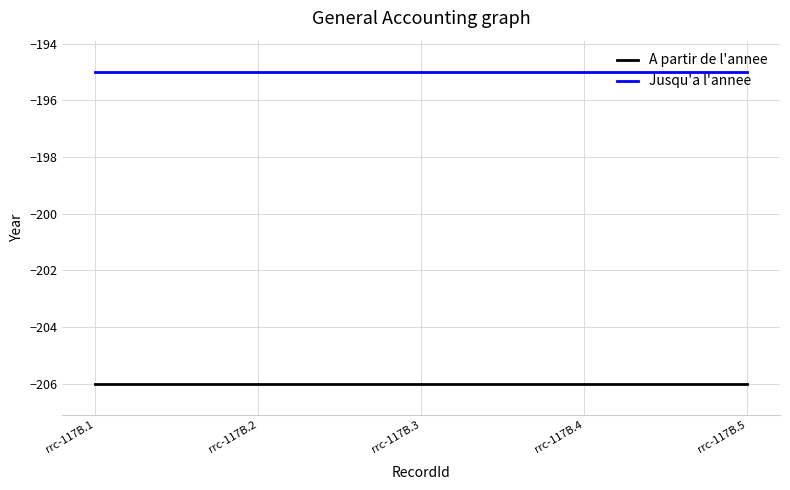

Reading left to right, transcribe all the data shown in this chart.

A partir de l'annee: -206	-206	-206	-206	-206
Jusqu'a l'annee: -195	-195	-195	-195	-195